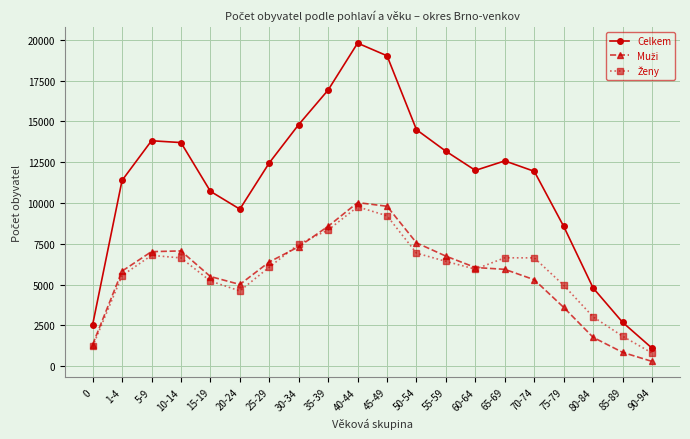

What is the maximum value shown in the chart?

19798